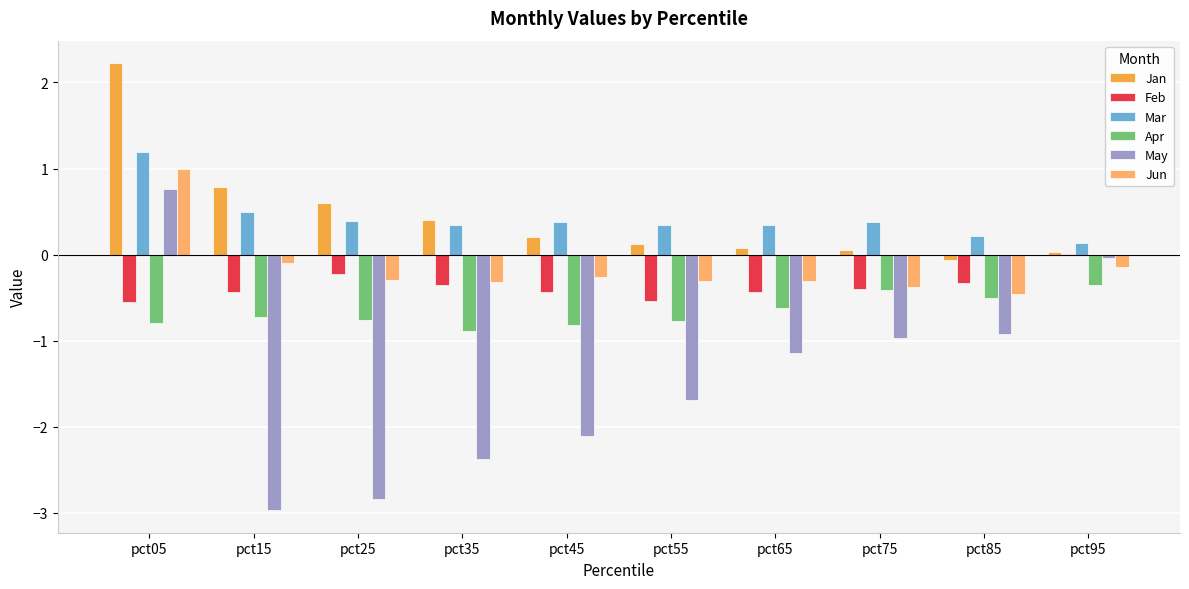

The value of Apr at pct85 is -0.5. True or false?

True